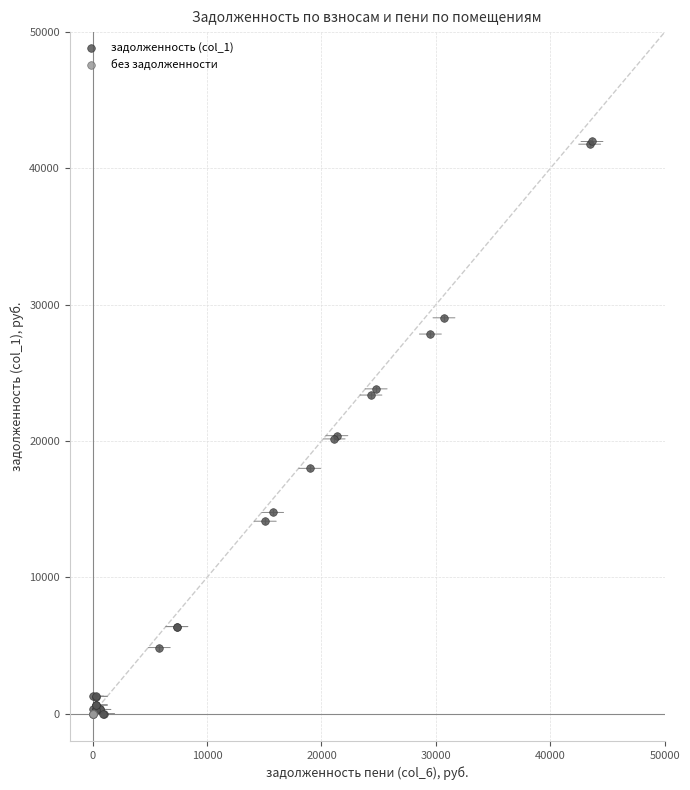

Which series contains the highest Y value?

задолженность (col_1)